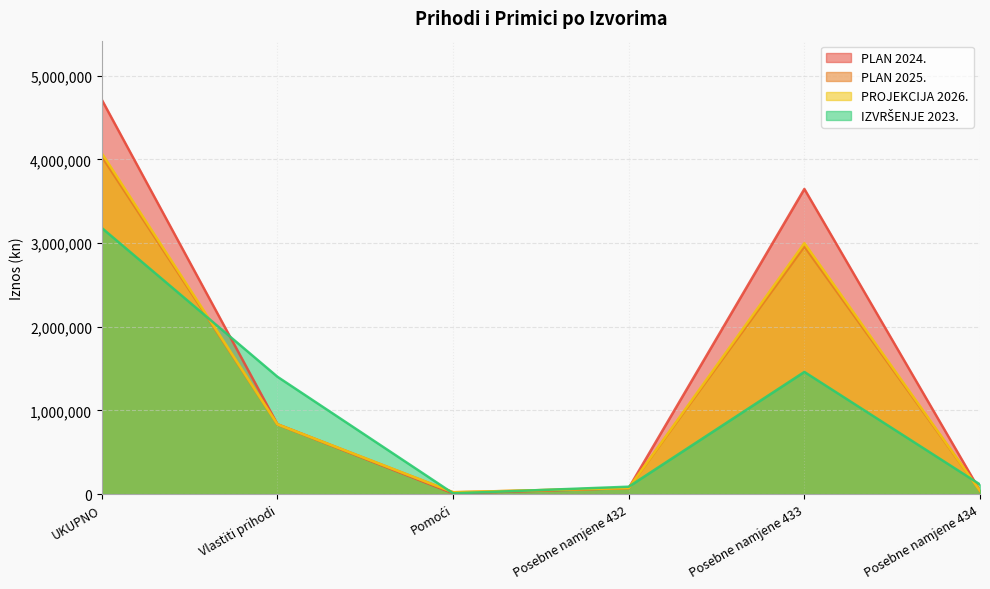

What is the maximum value shown in the chart?

4712886.0